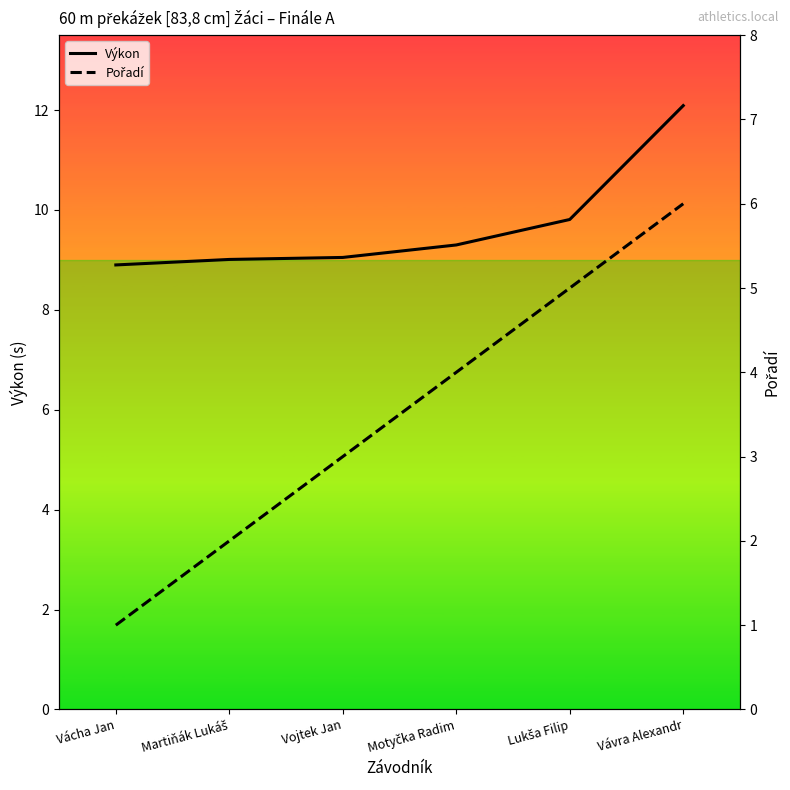

Between Martiňák Lukáš and Vávra Alexandr, which series saw the biggest shift?

Pořadí